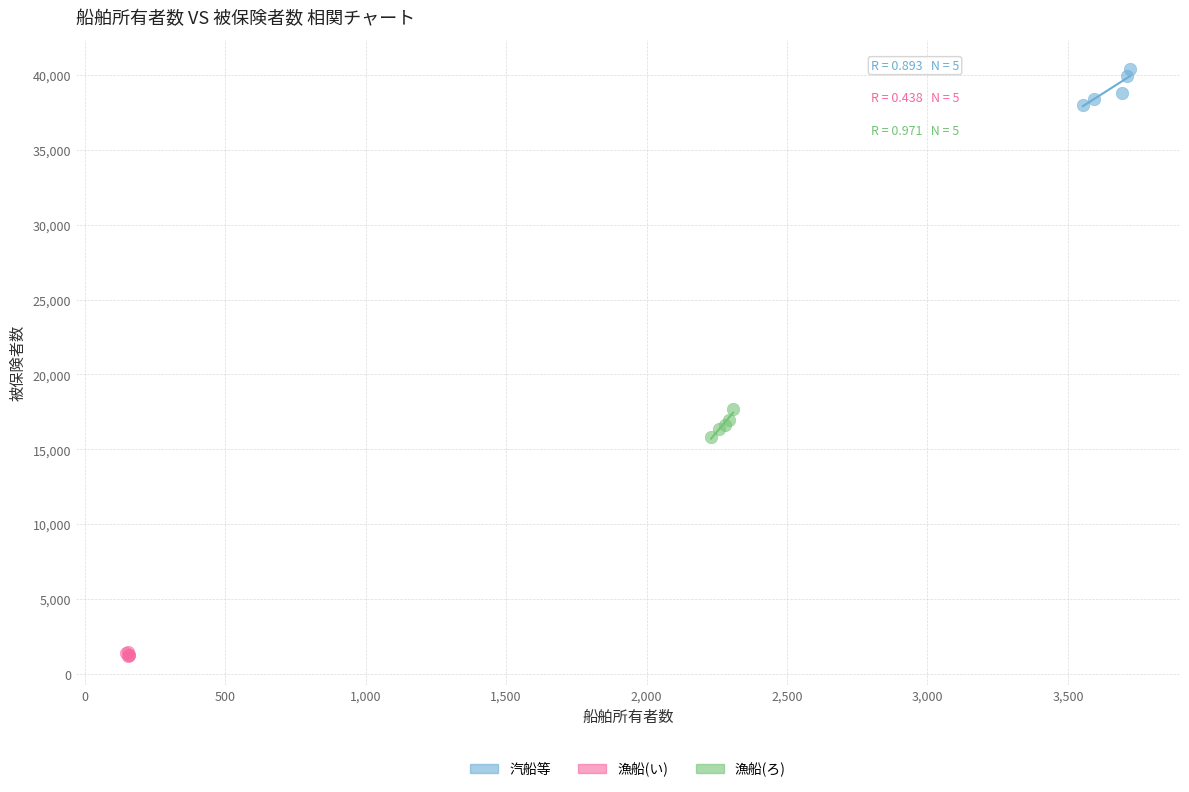

Which series reaches the maximum Y coordinate?

汽船等